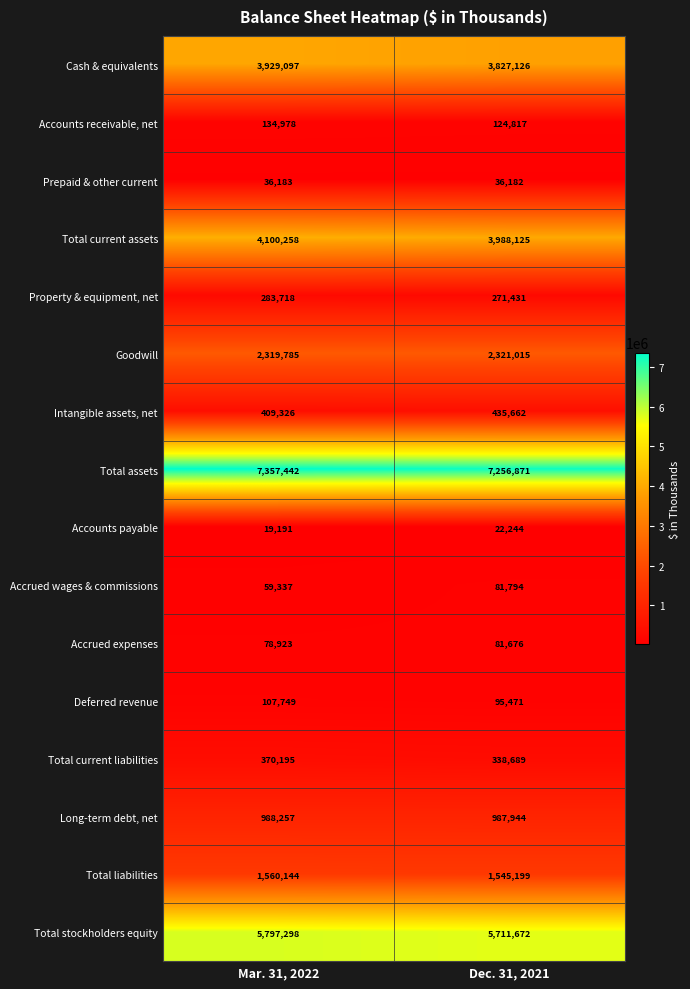

Which category has the highest value across all series?

Mar. 31, 2022